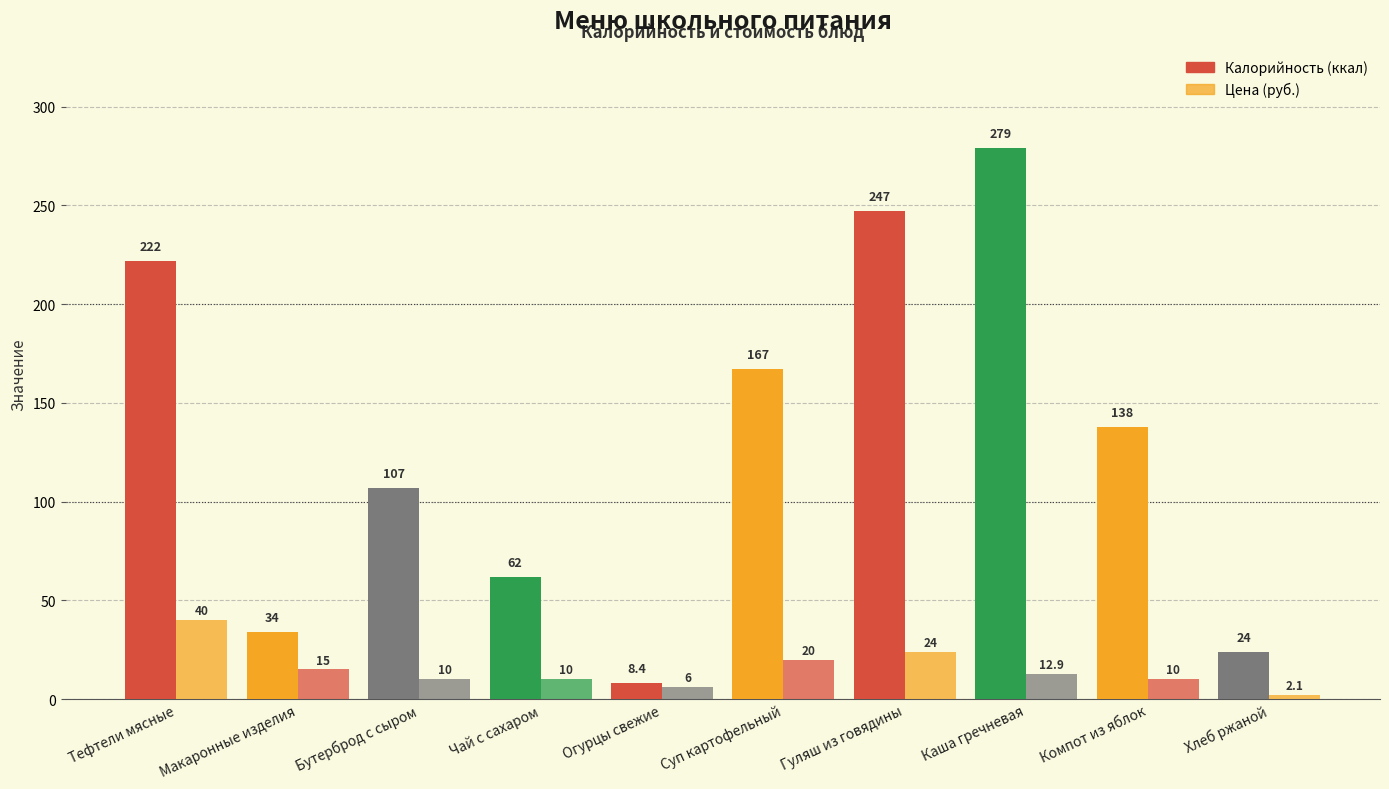

How many bars are there in total?

20